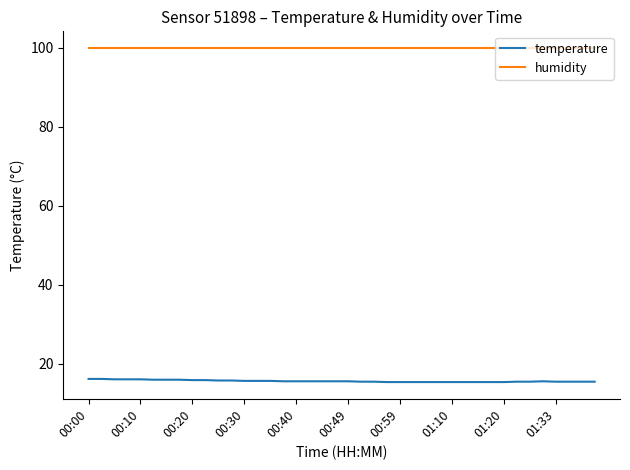

What is the maximum value shown in the chart?

99.9